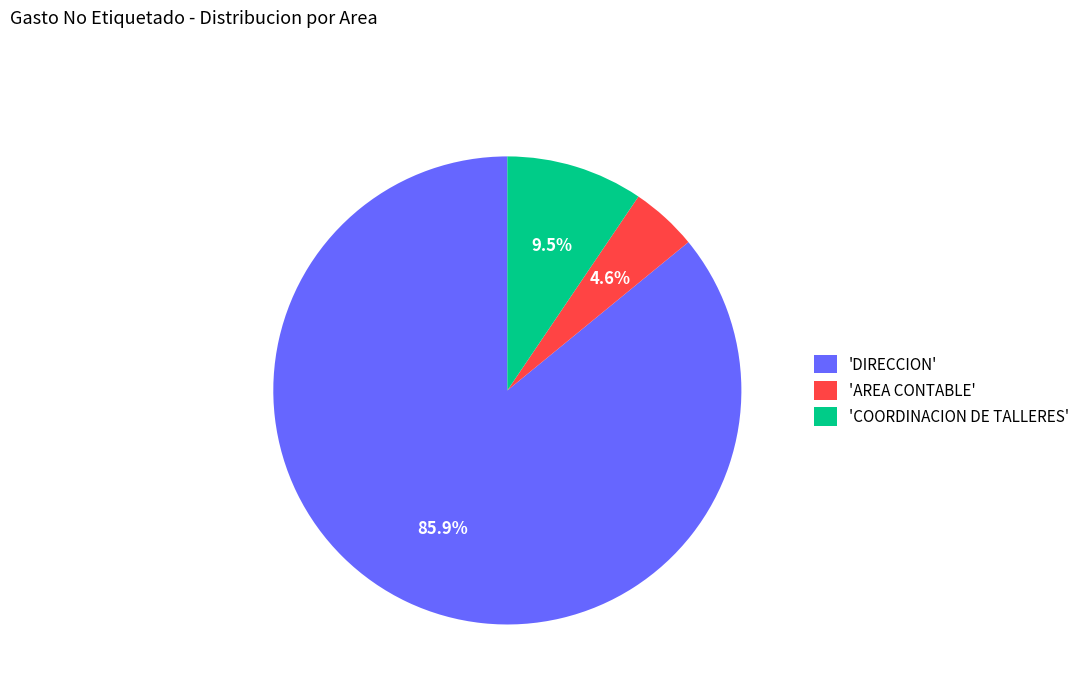

Which category has the biggest portion of the pie?

'DIRECCION'